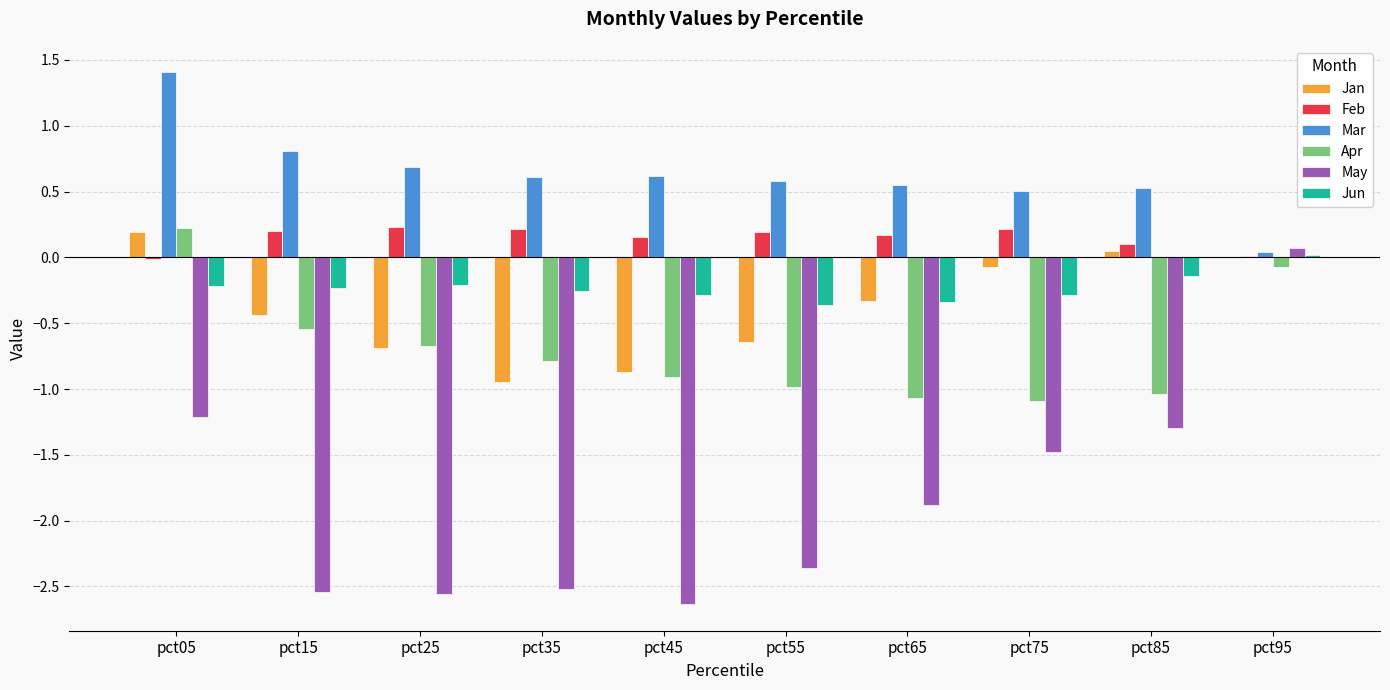

Which category has the highest value in the Mar series?

pct05